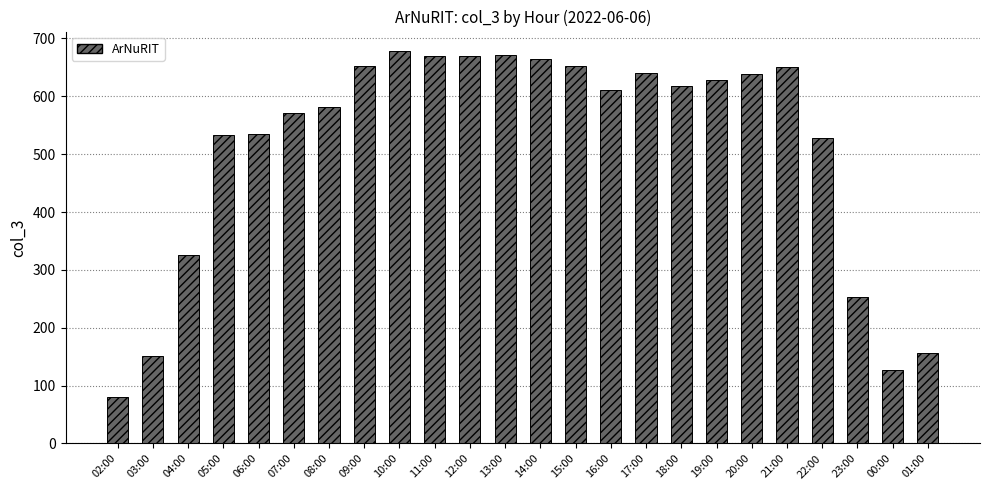

How many bars are there in total?

24